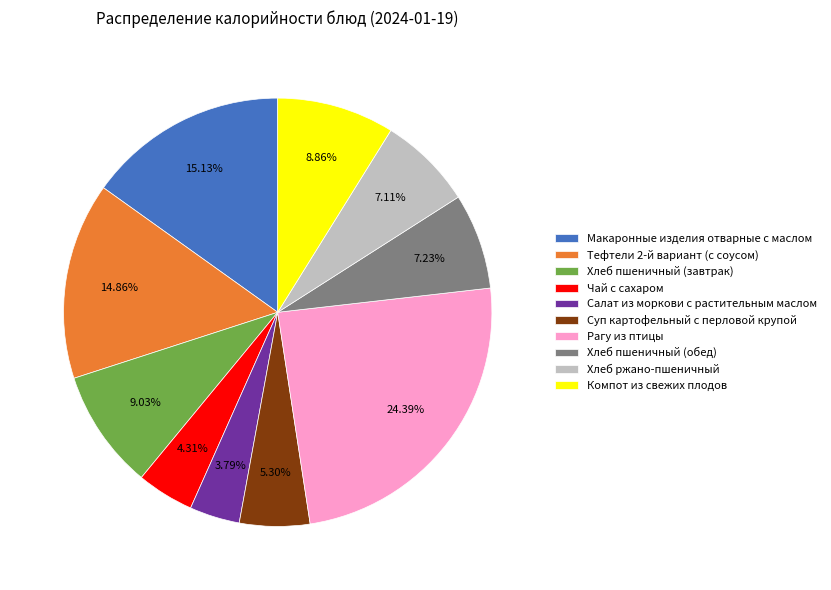

Which category has the biggest portion of the pie?

Рагу из птицы